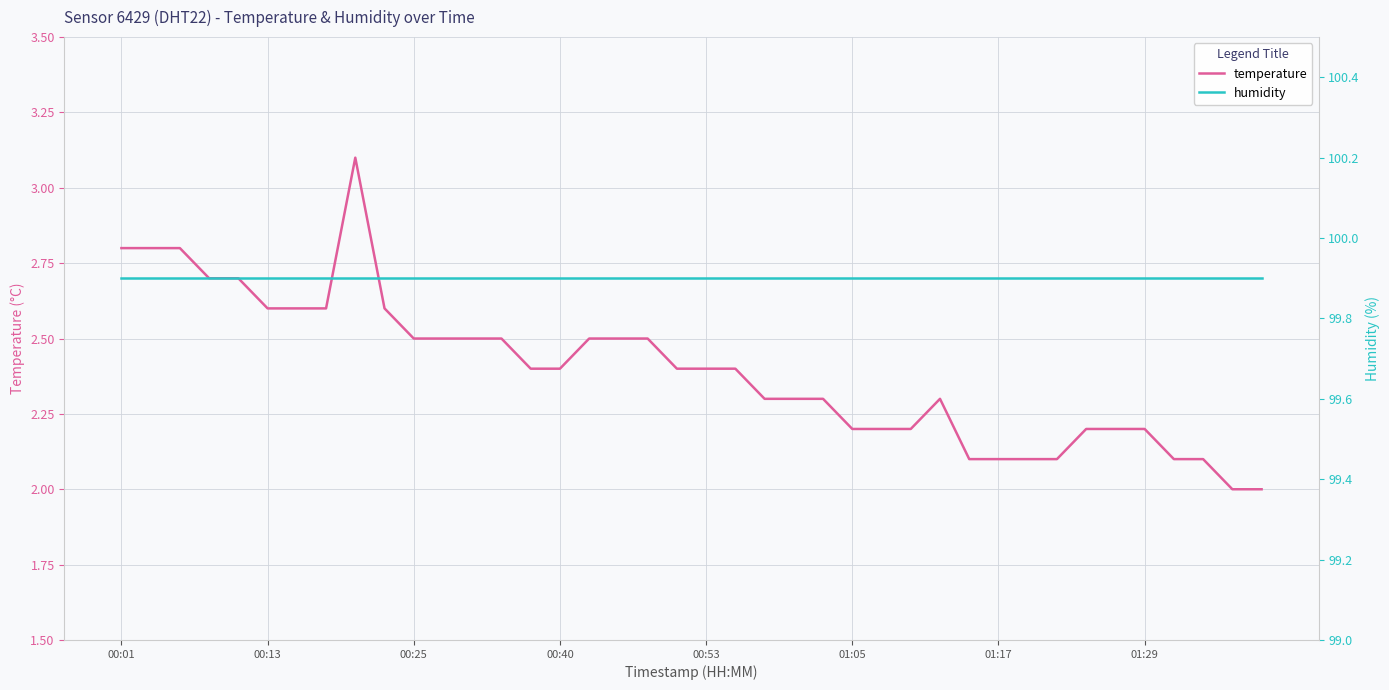

Is this an area chart (filled region under the line)?

No